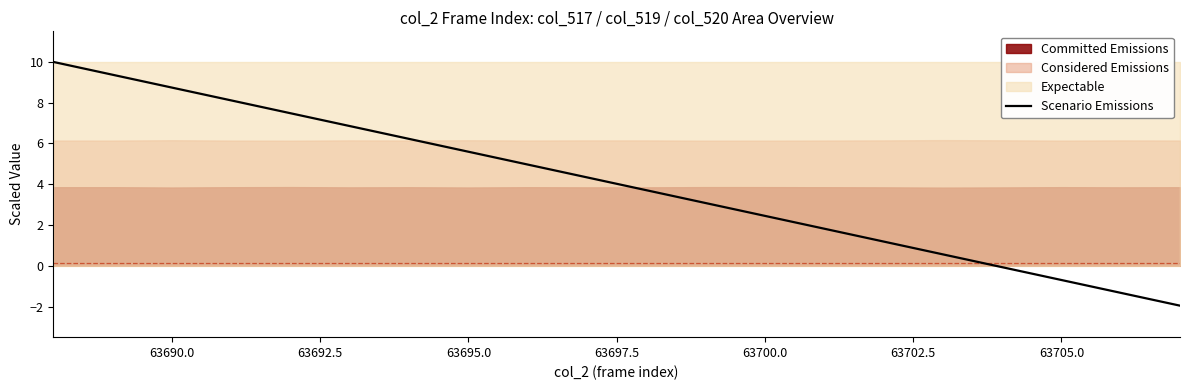

Is it true that Scenario Emissions equals -0.7 at 63705.0?

True